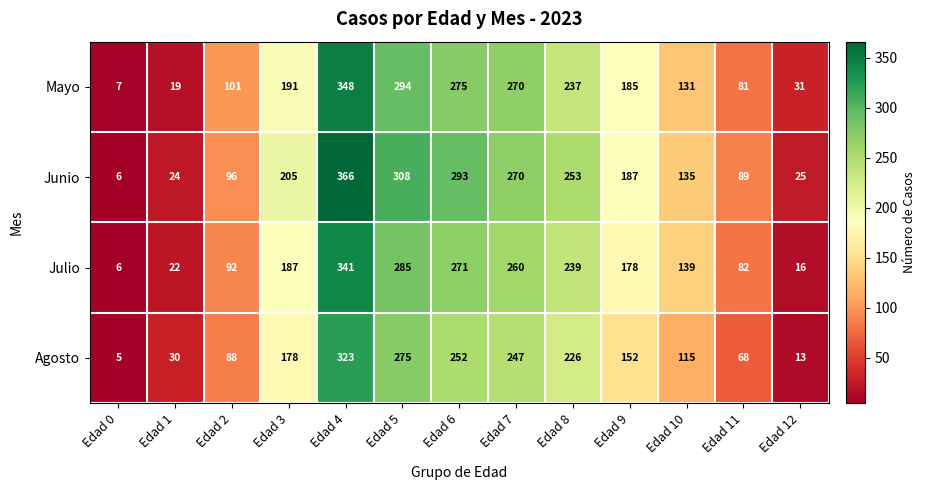

What is the sum of the Mayo values at Edad 10 and Edad 3?

322